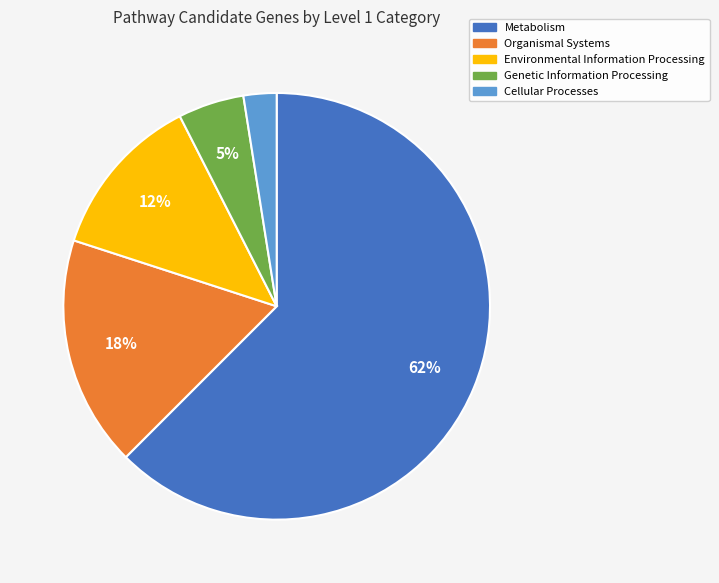

What is the smallest slice in the pie chart?

Cellular Processes